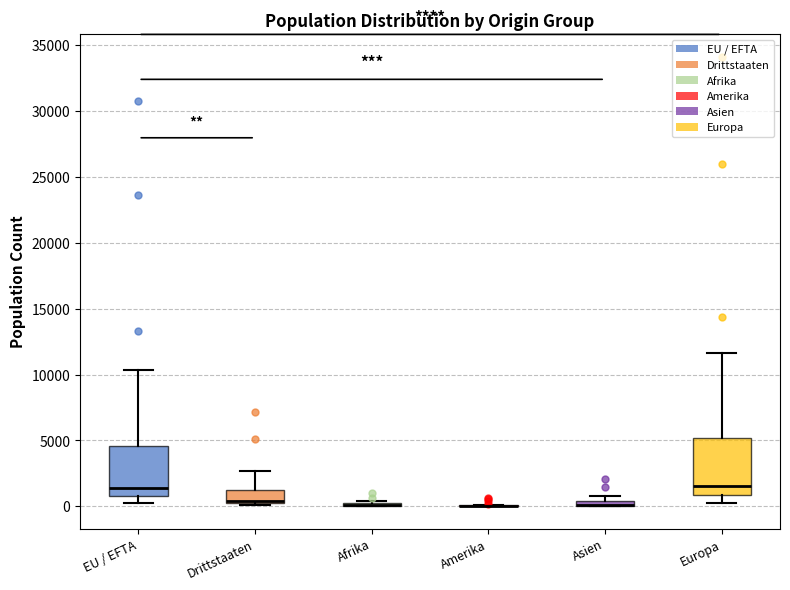

Where is the lower edge of the box for EU / EFTA on the y-axis? The values are not printed on the chart, so give them approximately, as read against the axis.

500